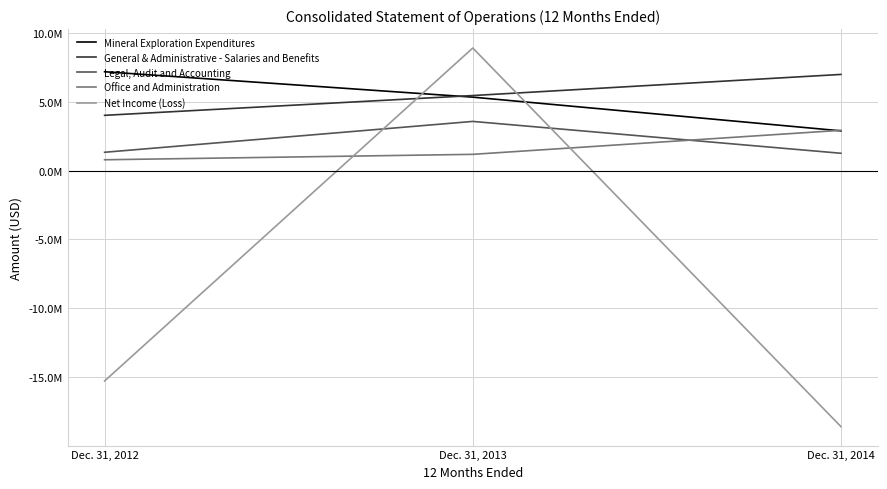

Does the chart have visible grid lines?

Yes